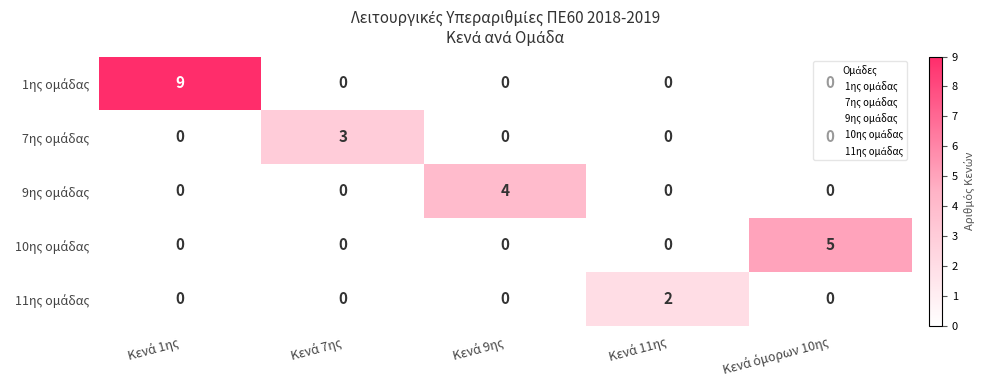

At how many categories does at least one series exceed 7?

1